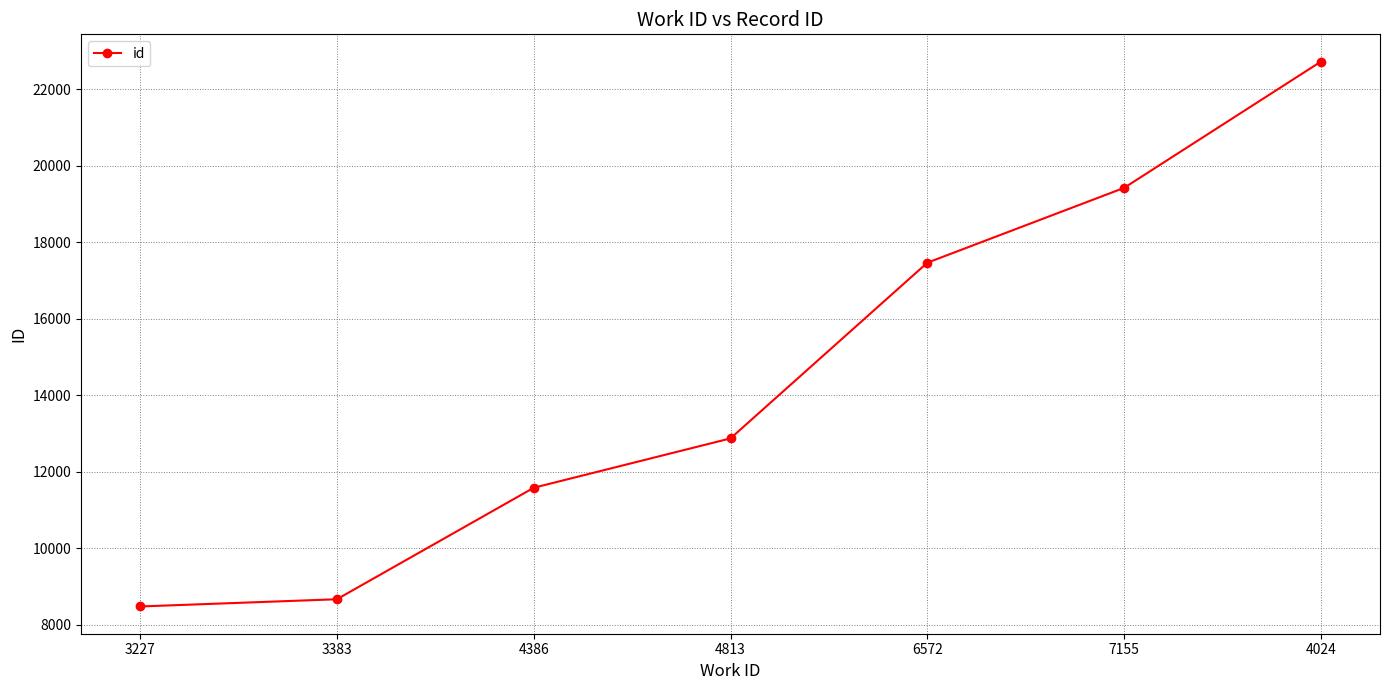

What is the value of the 4th point from the left?

12868